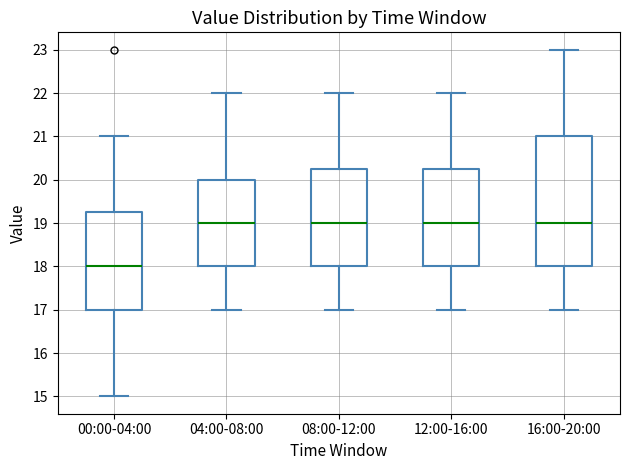

Reading left to right, read every box against the y-axis: the position of its median line, the range the box covers, and the ends of its whiskers. The values are not printed on the chart, so give them approximately, as read against the axis.

00:00-04:00: median 18.0, box 17.0 to 19.3, whiskers 15.0 to 21.0
04:00-08:00: median 19.0, box 18.0 to 20.0, whiskers 17.0 to 22.0
08:00-12:00: median 19.0, box 18.0 to 20.3, whiskers 17.0 to 22.0
12:00-16:00: median 19.0, box 18.0 to 20.3, whiskers 17.0 to 22.0
16:00-20:00: median 19.0, box 18.0 to 21.0, whiskers 17.0 to 23.0